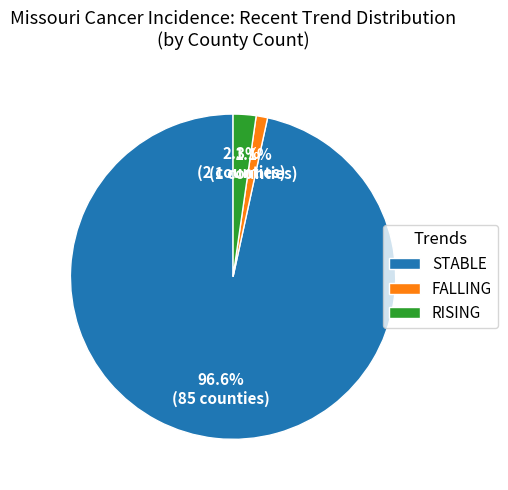

What is the largest slice in the pie chart?

STABLE